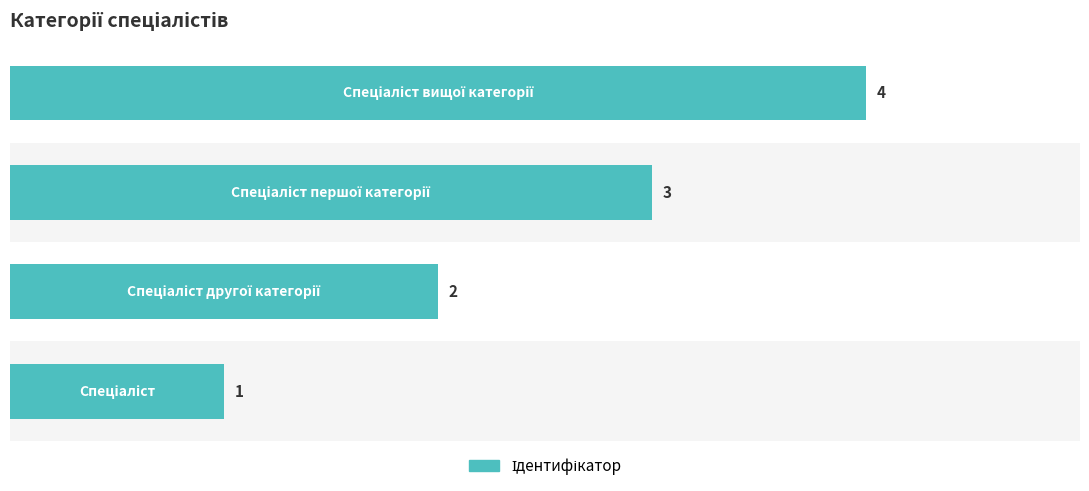

What is the difference between the maximum and minimum values?

3